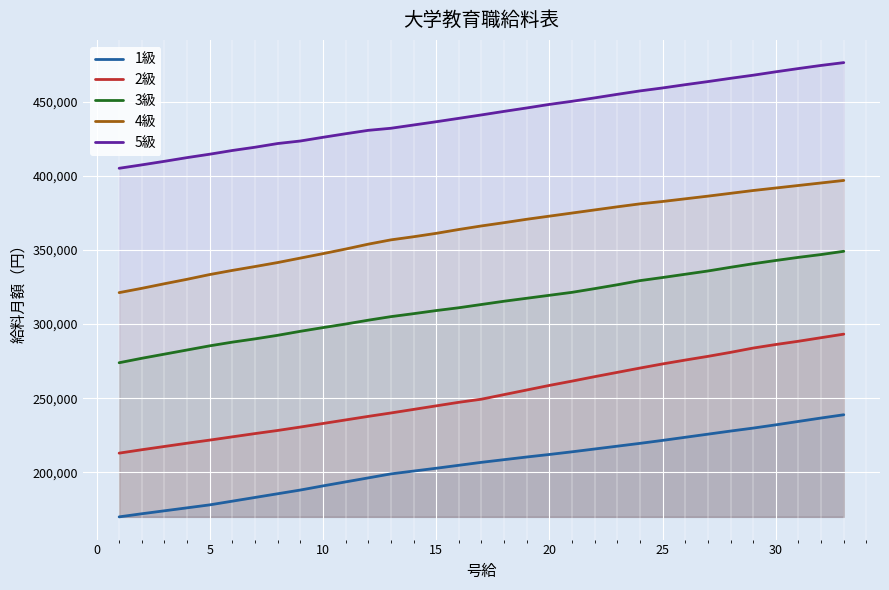

What is the total value across all series at 5?

1433000